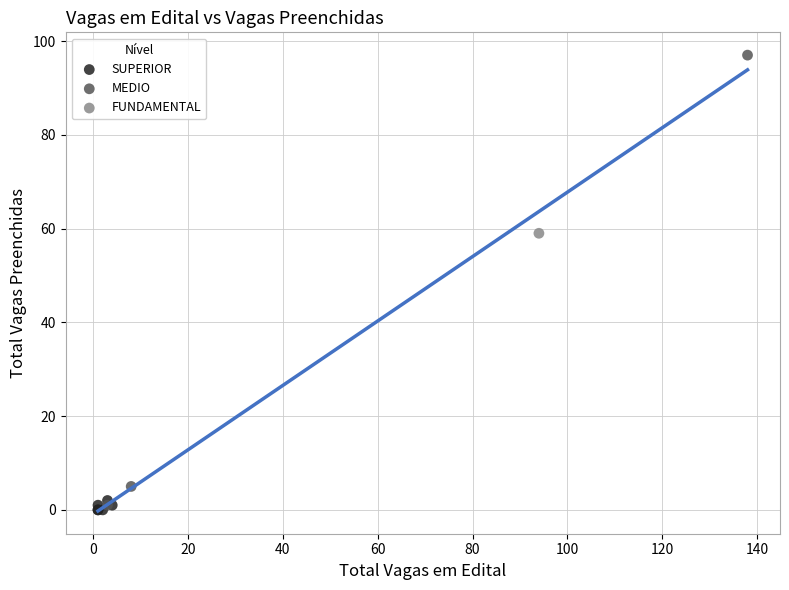

What are all the series names shown in the legend?

SUPERIOR, MEDIO, FUNDAMENTAL